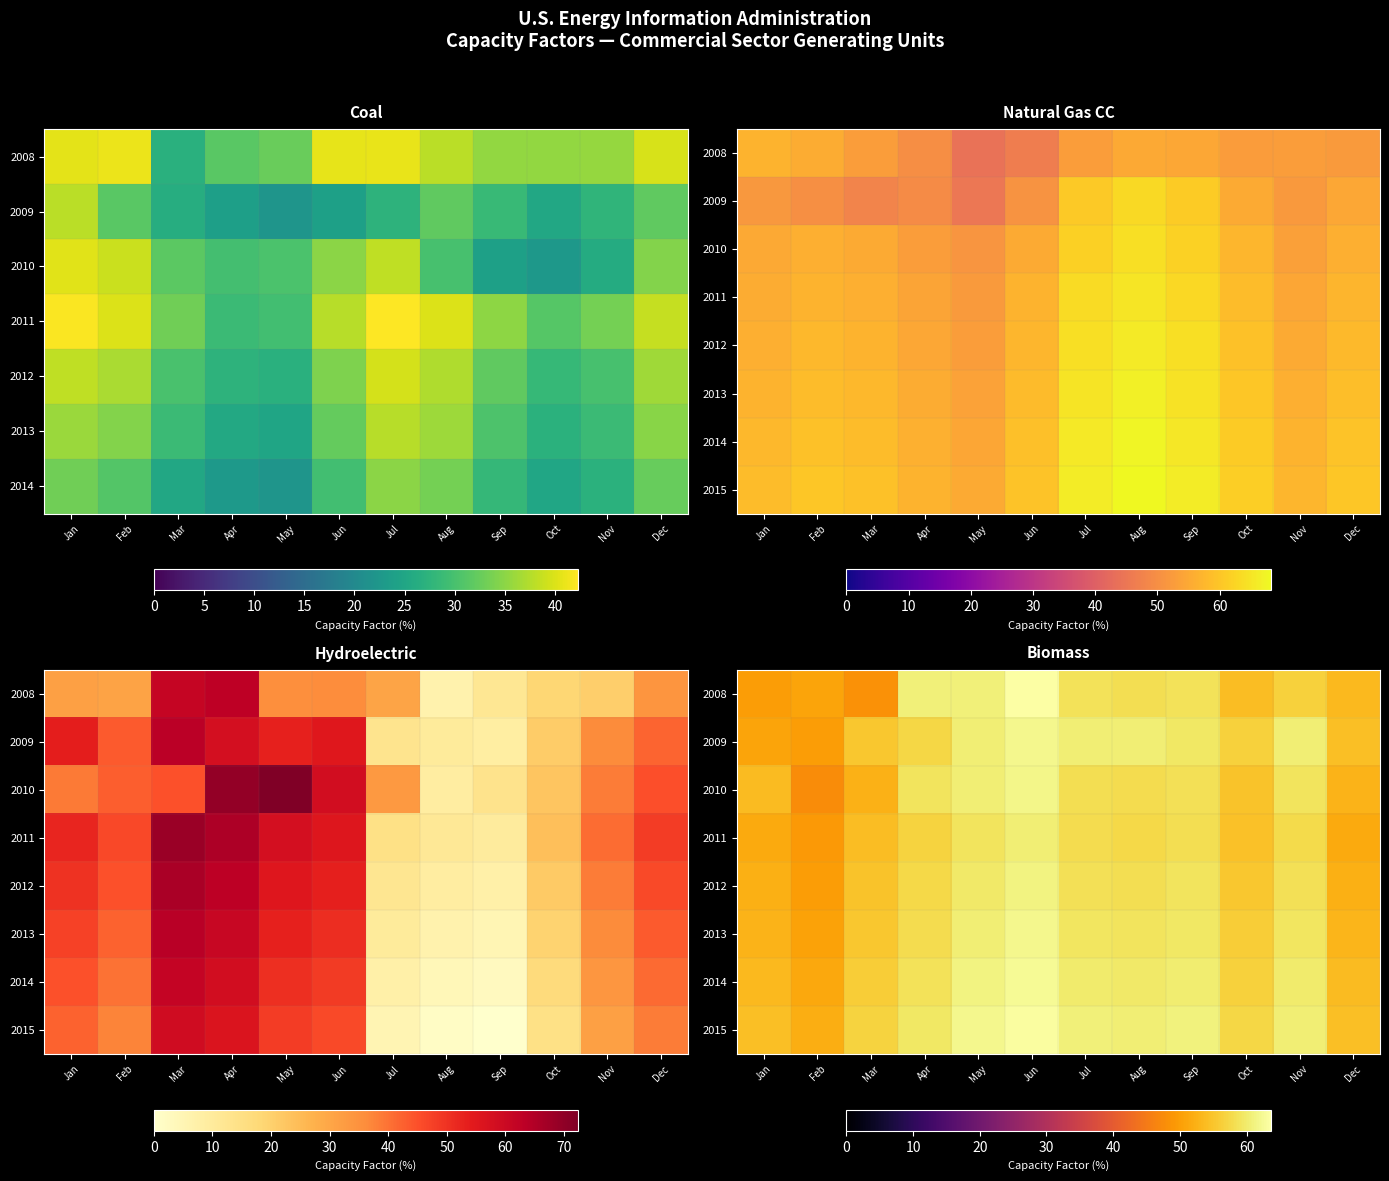

At how many categories does at least one series exceed 54?

11